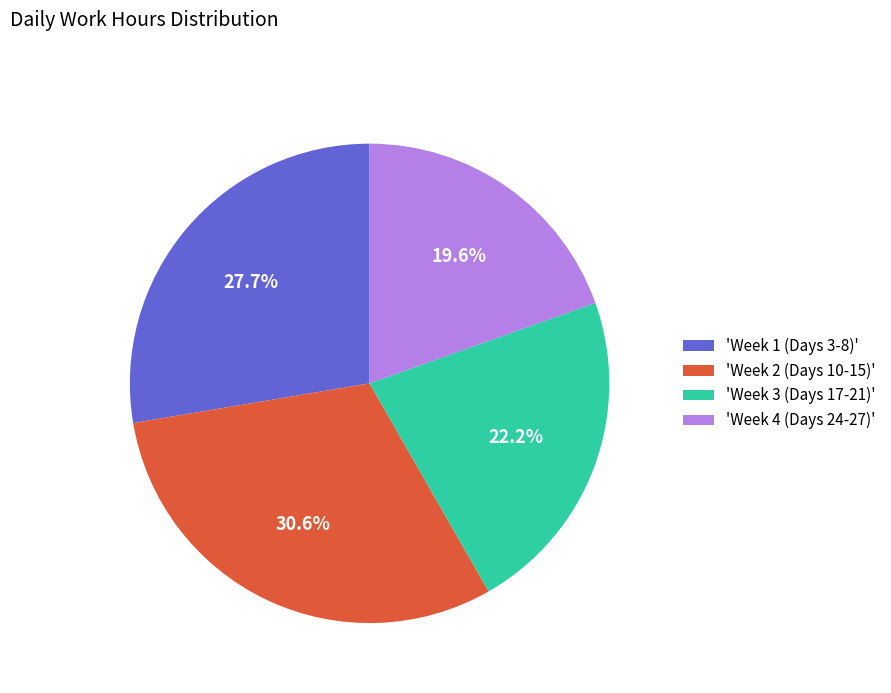

Which category has the biggest portion of the pie?

'Week 2 (Days 10-15)'